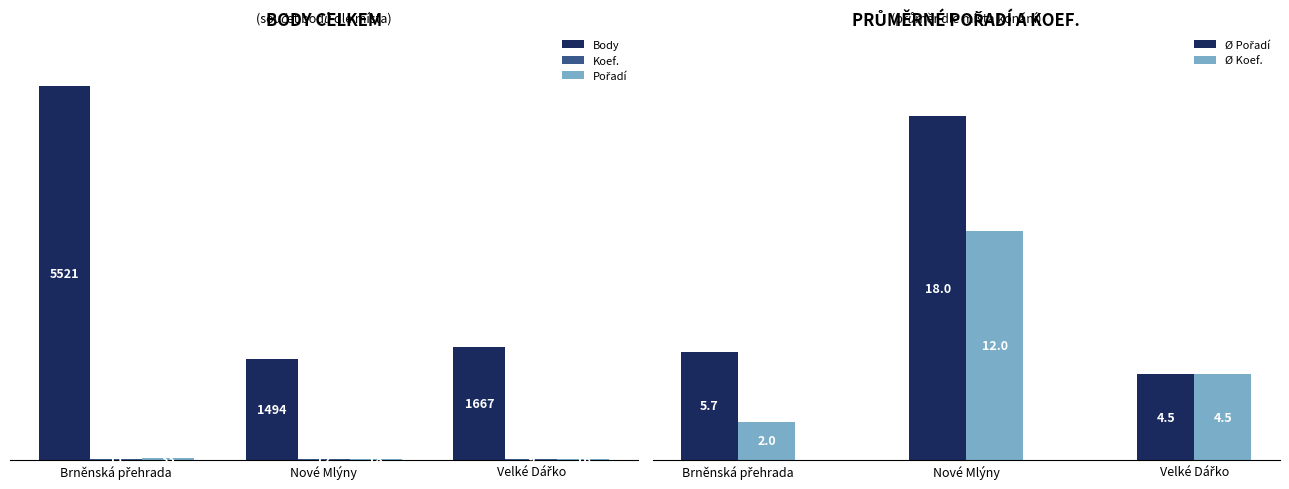

How many groups of bars are there?

3